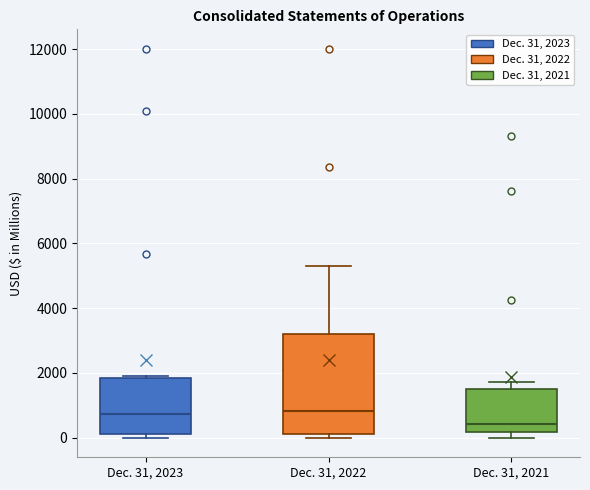

Reading left to right, read every box against the y-axis: the position of its median line, the range the box covers, and the ends of its whiskers. The values are not printed on the chart, so give them approximately, as read against the axis.

Dec. 31, 2023: median 800, box 200 to 1800, whiskers 0 to 2000
Dec. 31, 2022: median 800, box 200 to 3200, whiskers 0 to 5200
Dec. 31, 2021: median 400, box 200 to 1400, whiskers 0 to 1800